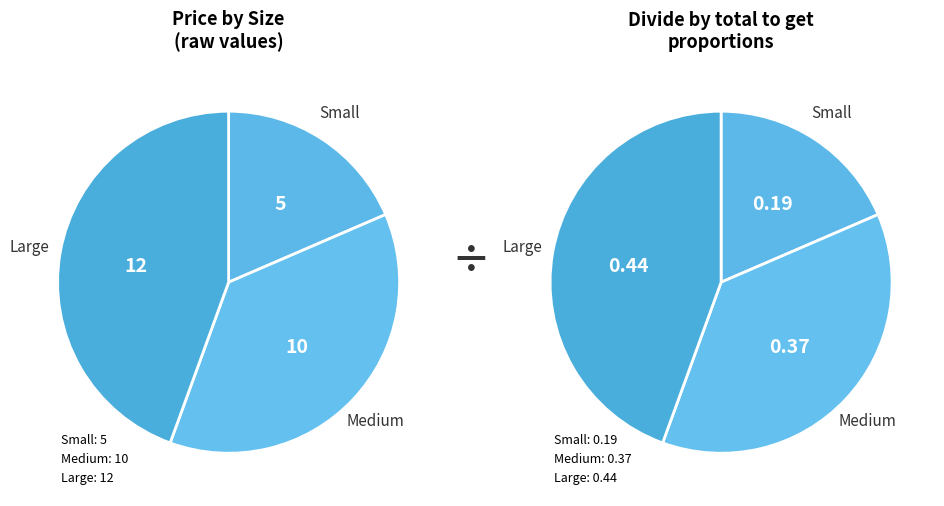

What percentage is NOT represented by Small?

81.5%